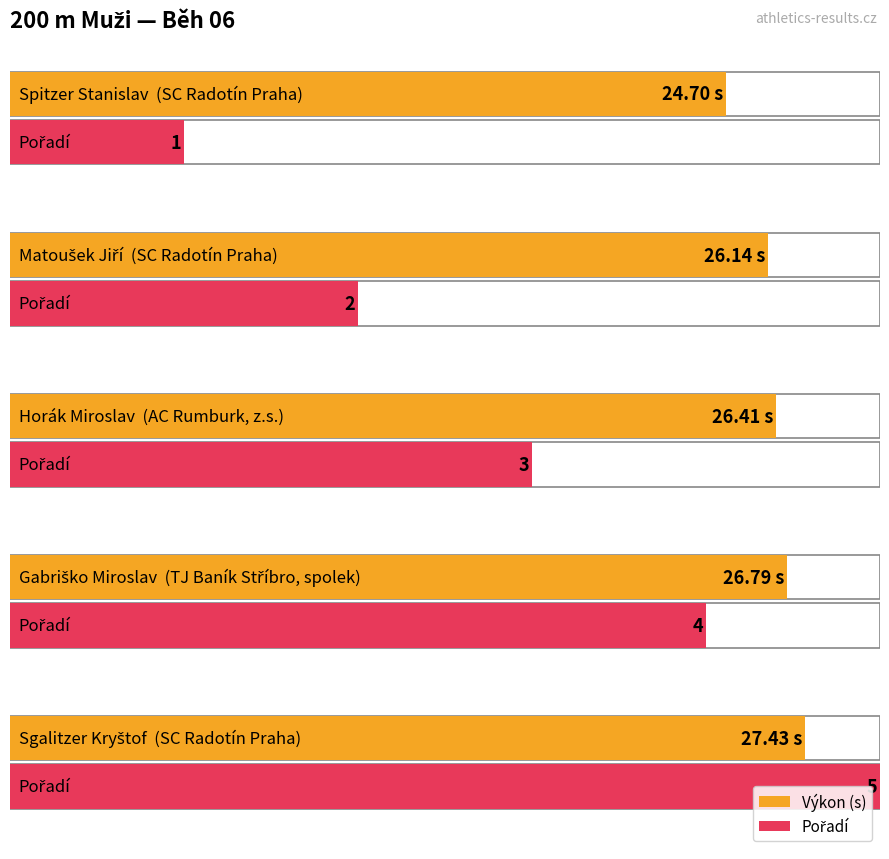

Between Sgalitzer Kryštof and Spitzer Stanislav, which is larger?

Sgalitzer Kryštof